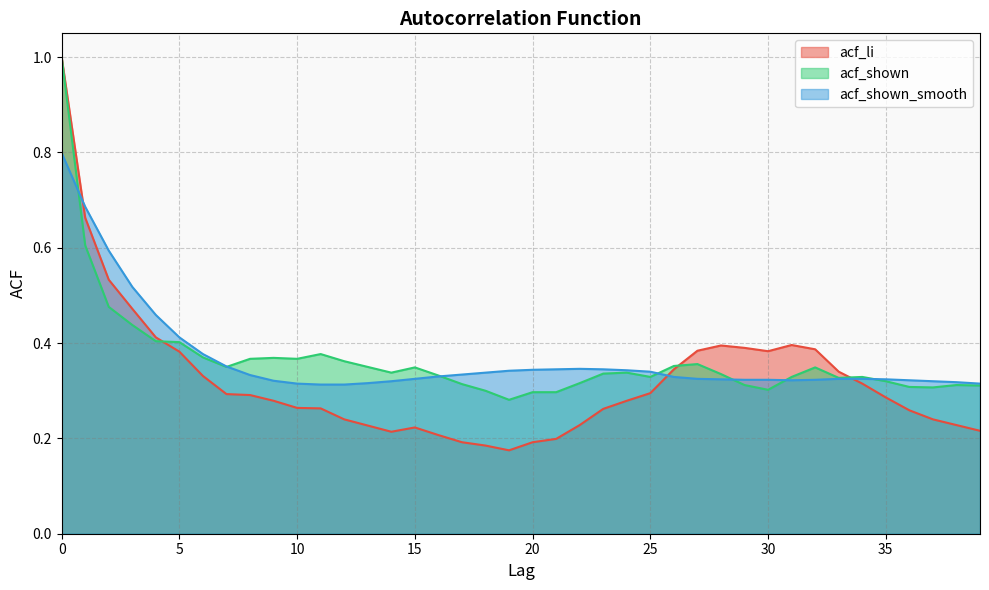

What is the highest value of the acf_shown series?

1.0